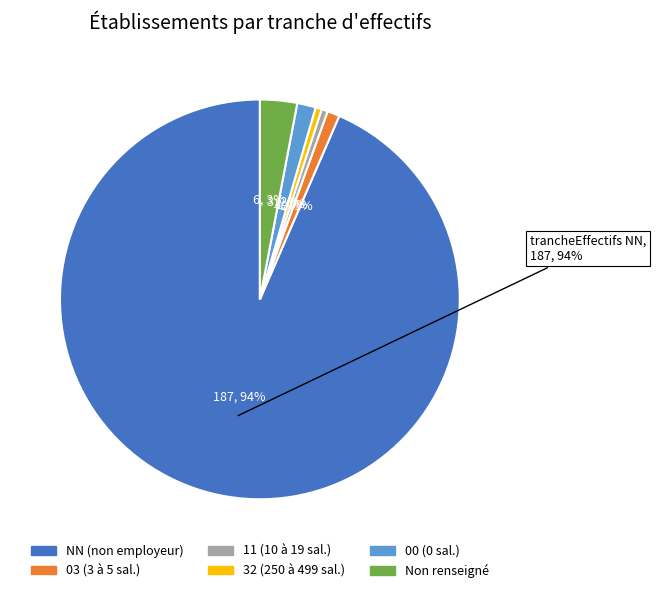

Is there a majority slice in this chart?

Yes